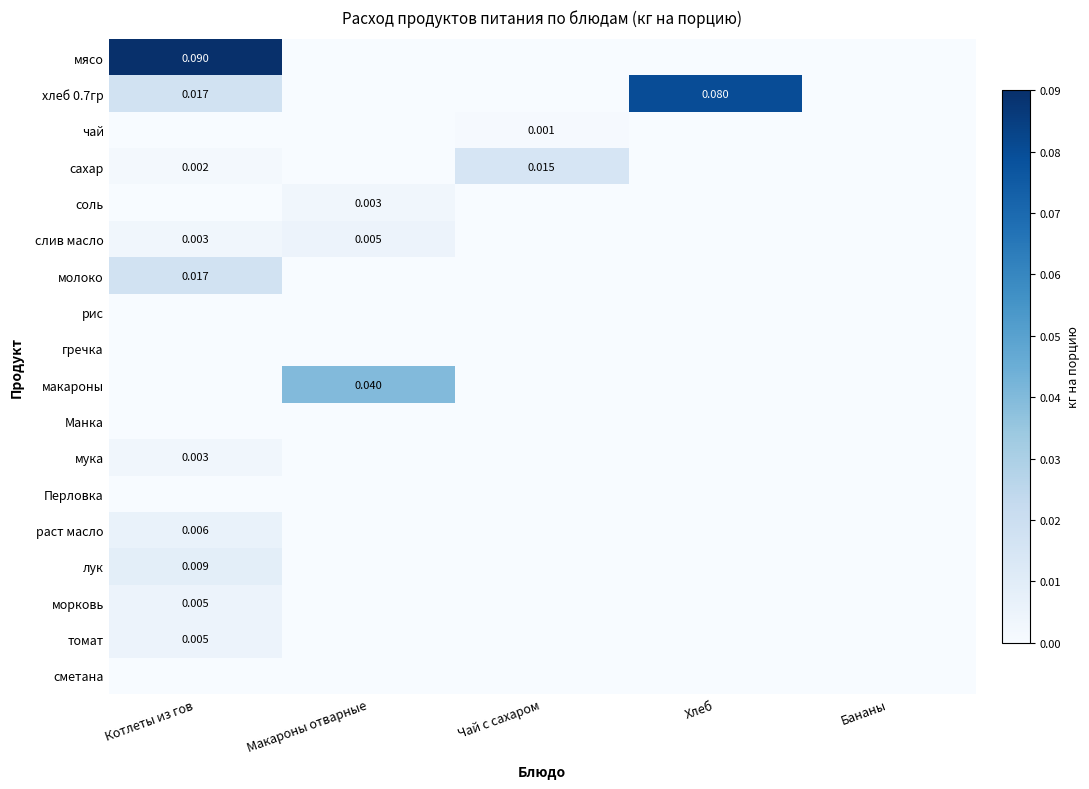

At which category is the sum across all series the highest?

Котлеты из гов